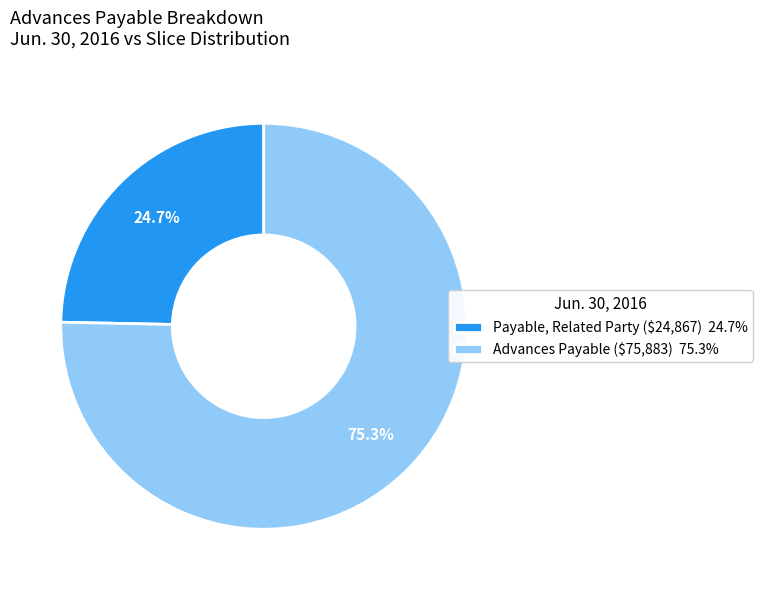

What is the largest slice in the pie chart?

Advances Payable